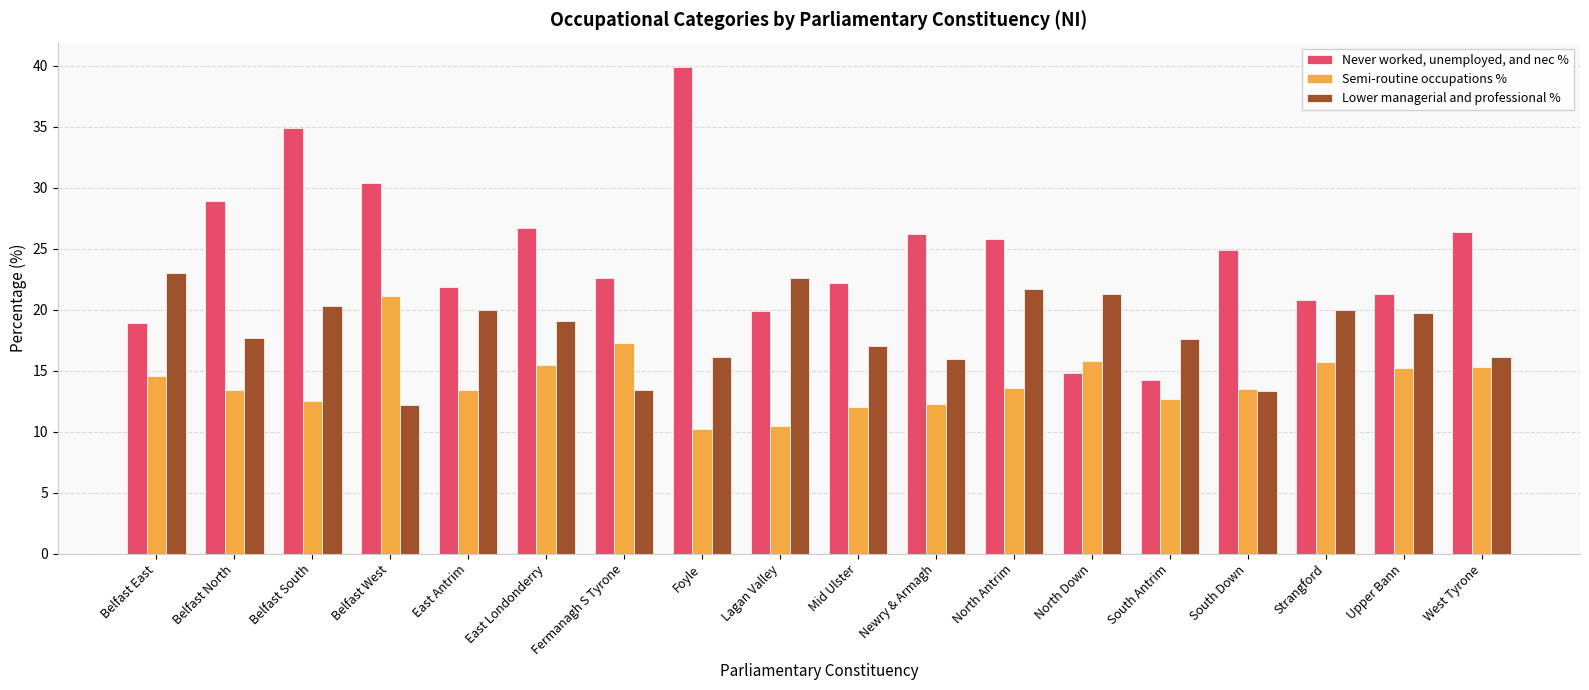

Rank the series at East Londonderry from lowest to highest value.

Semi-routine occupations %, Lower managerial and professional %, Never worked, unemployed, and nec %